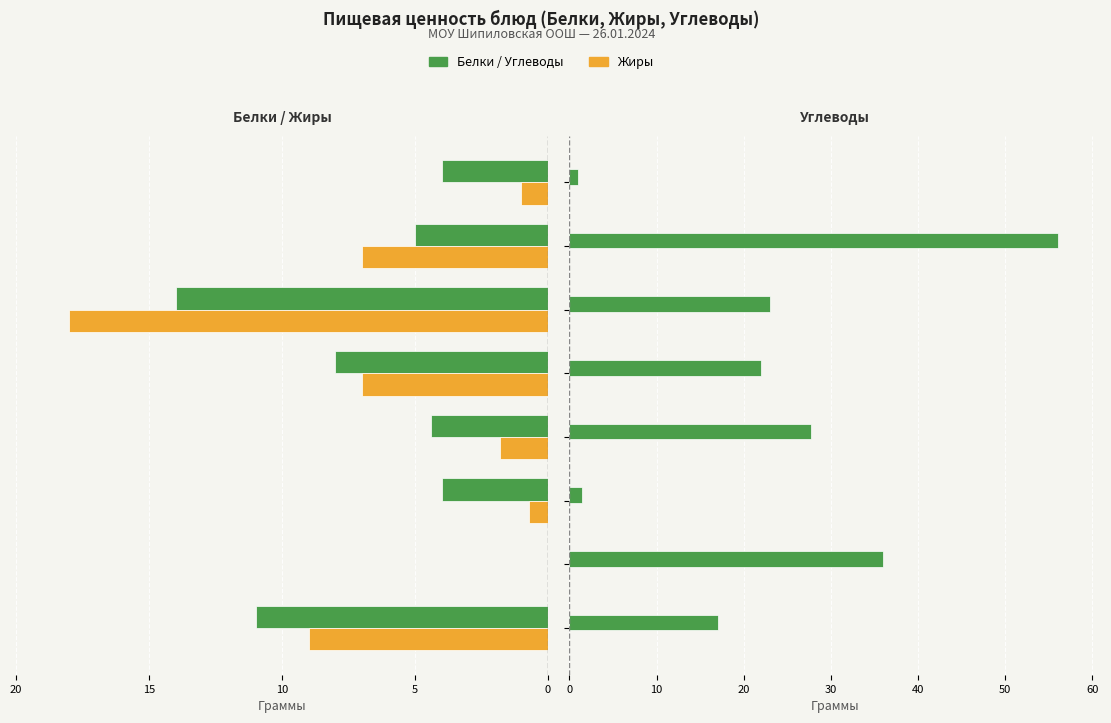

Reading left to right, transcribe all the data shown in this chart.

Белки: -11.0	0.0	-4.0	-4.4	-8.0	-14.0	-5.0	-4.0
Жиры: -9.0	0.0	-0.7	-1.8	-7.0	-18.0	-7.0	-1.0
Углеводы: 17.0	36.0	1.4	27.7	22.0	23.0	56.0	1.0